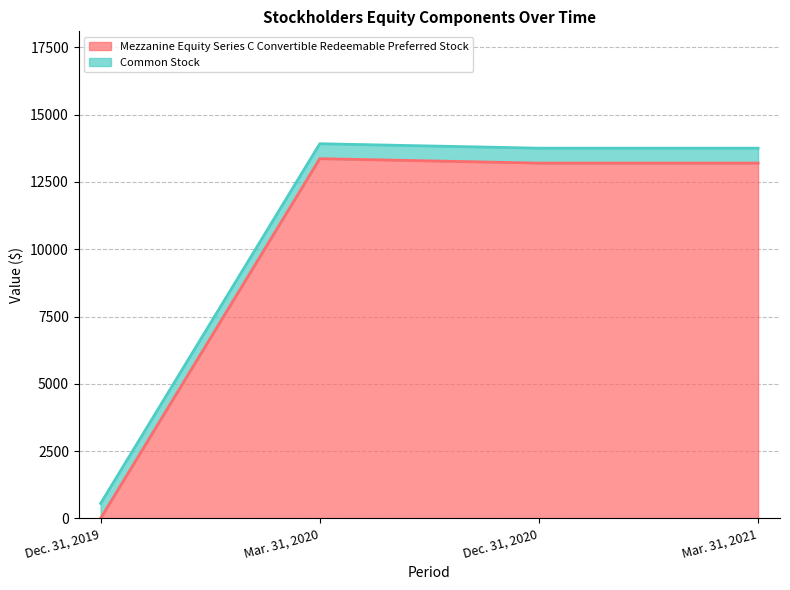

True or false: there are more than 1 points higher than both neighbors.

False